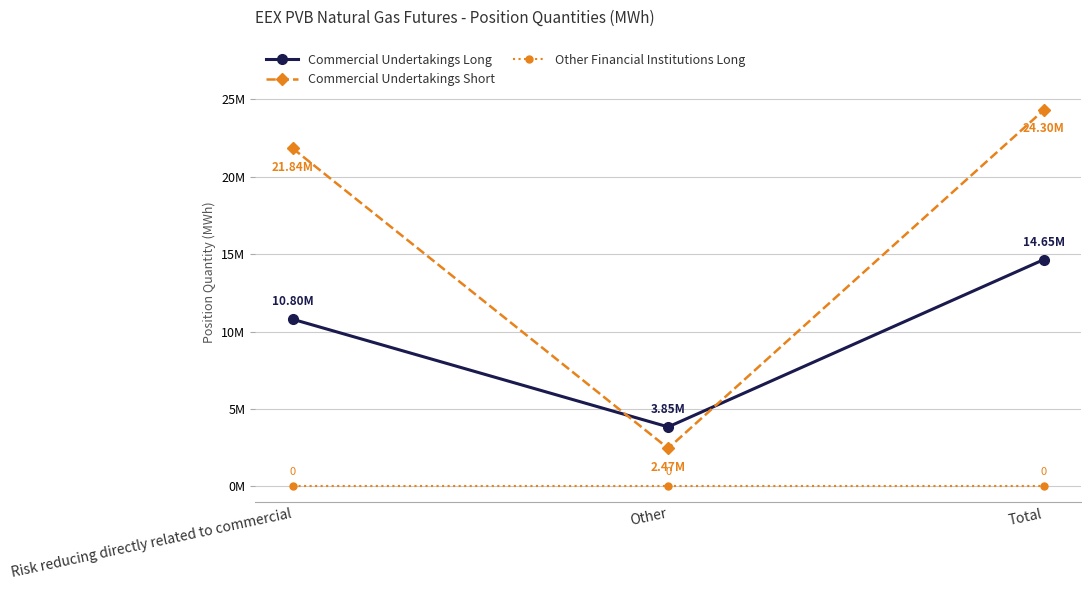

Is it true that Commercial Undertakings Short equals 29785172 at Risk reducing directly related to commercial?

False